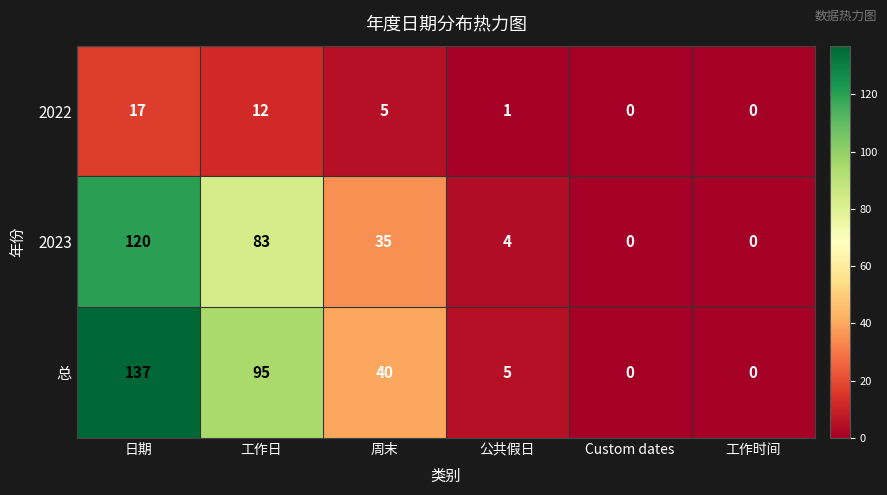

How many series are shown in this chart?

3